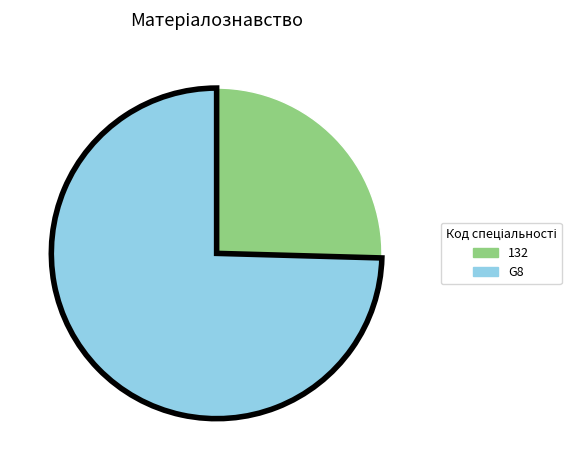

Between G8 and 132, which is larger?

G8